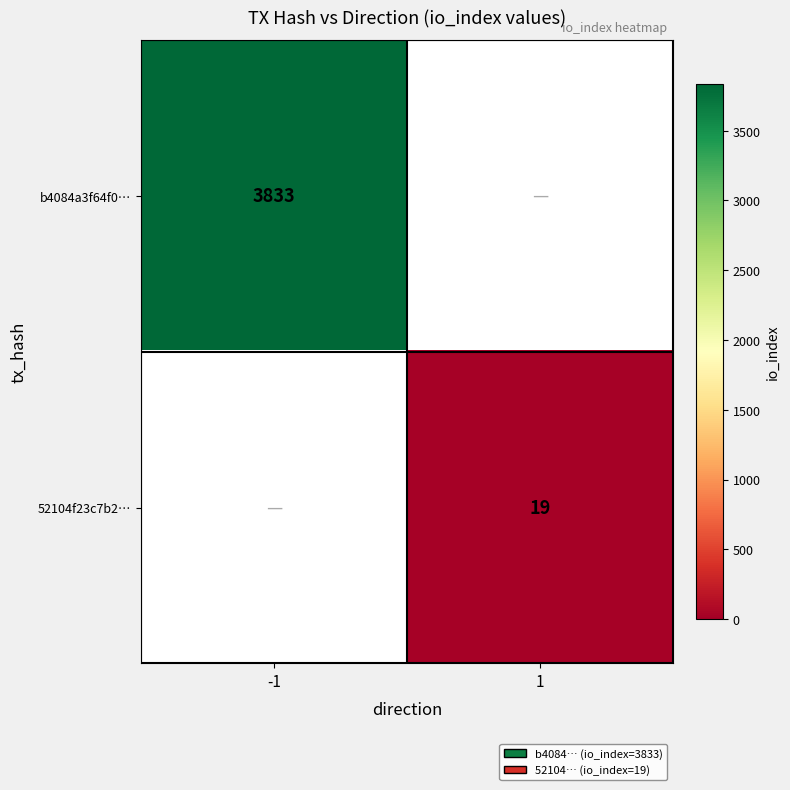

True or false: 52104f23c7b2… has a value of 19 at 1.

True